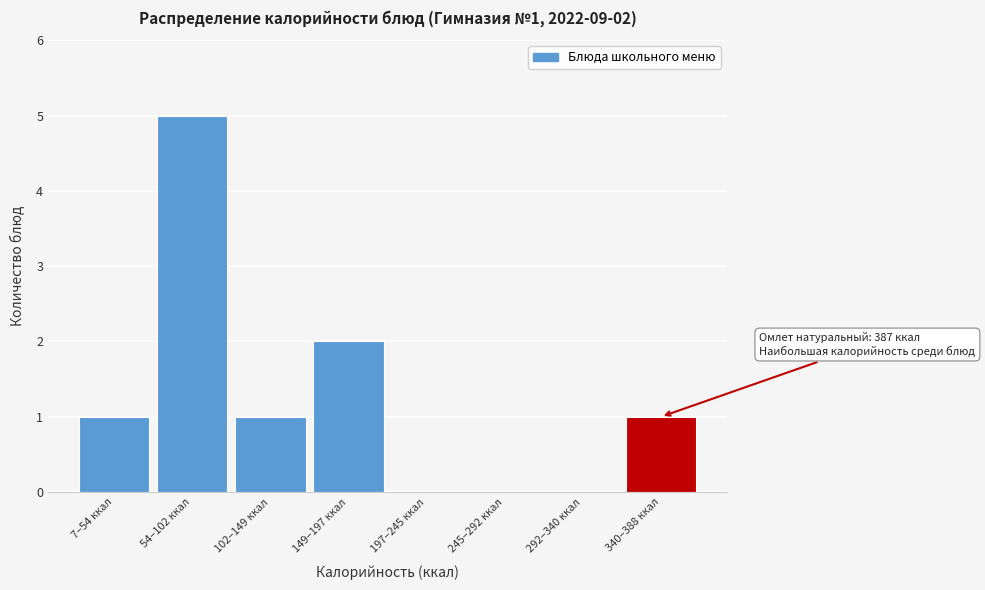

Reading left to right, what are all the values shown in this chart?

7–54 ккал=1	54–102 ккал=5	102–149 ккал=1	149–197 ккал=2	197–245 ккал=0	245–292 ккал=0	292–340 ккал=0	340–388 ккал=1